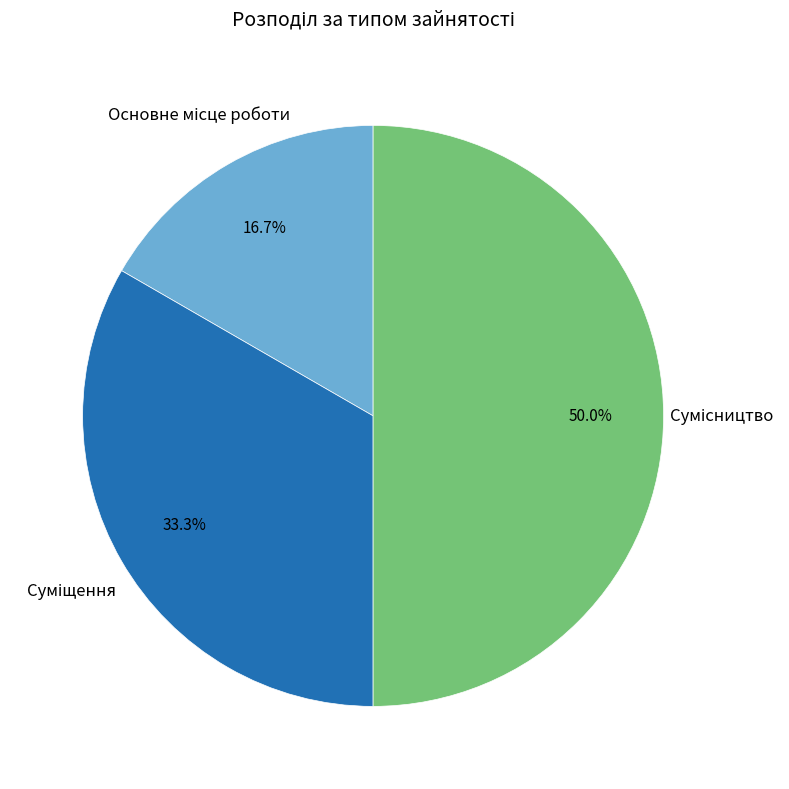

To the nearest percent, what percentage of the pie is Основне місце роботи?

17%